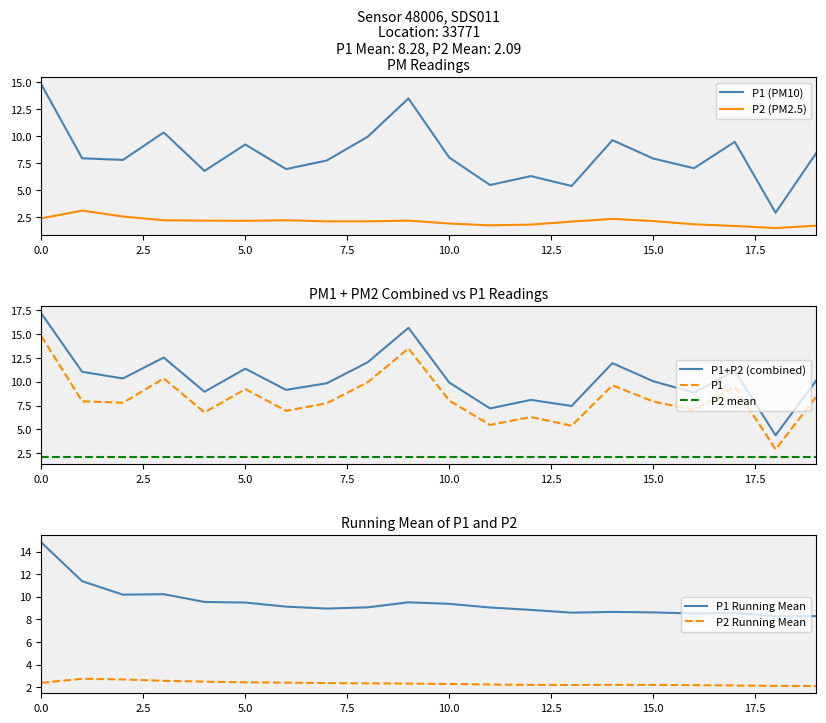

True or false: P2 and P1 cross at least once.

False